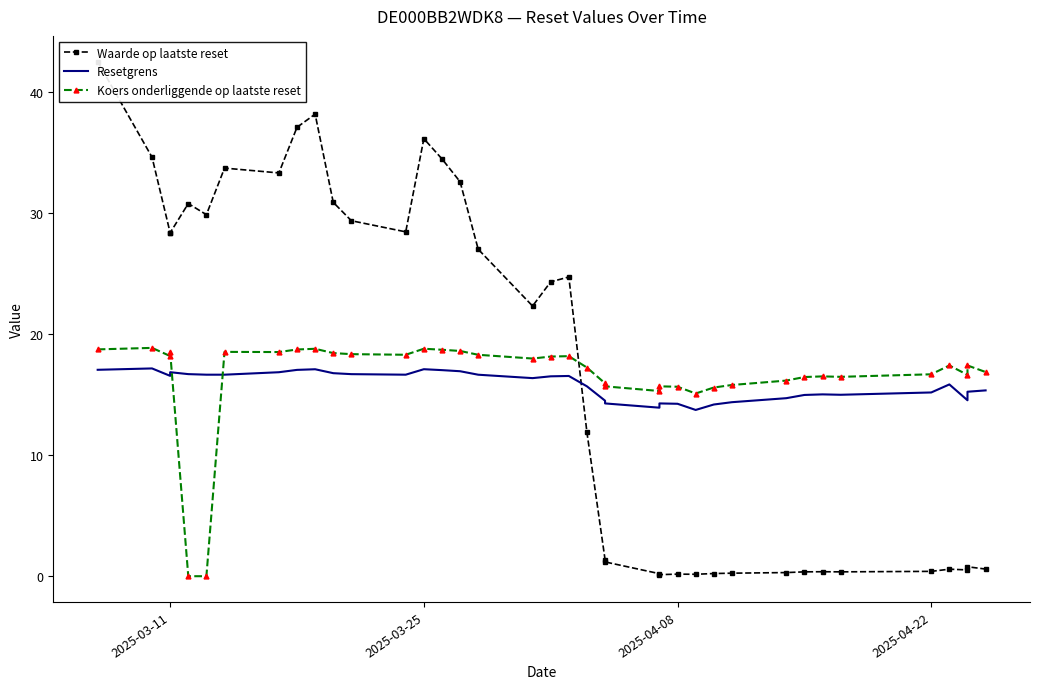

The value of Koers onderliggende op laatste reset at 2025-03-25 is 30.7. True or false?

False